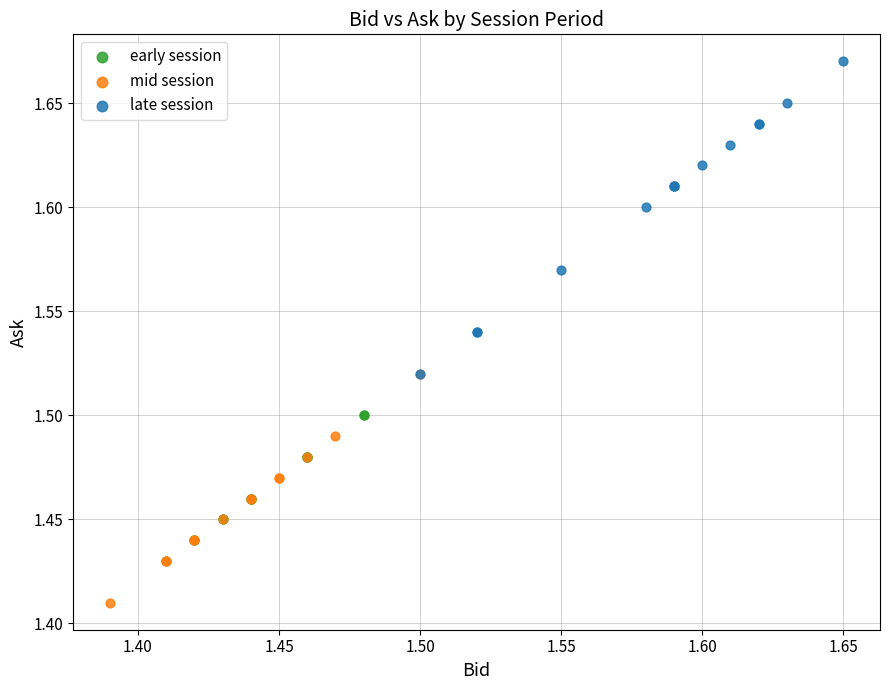

Which series contains the highest Y value?

late session